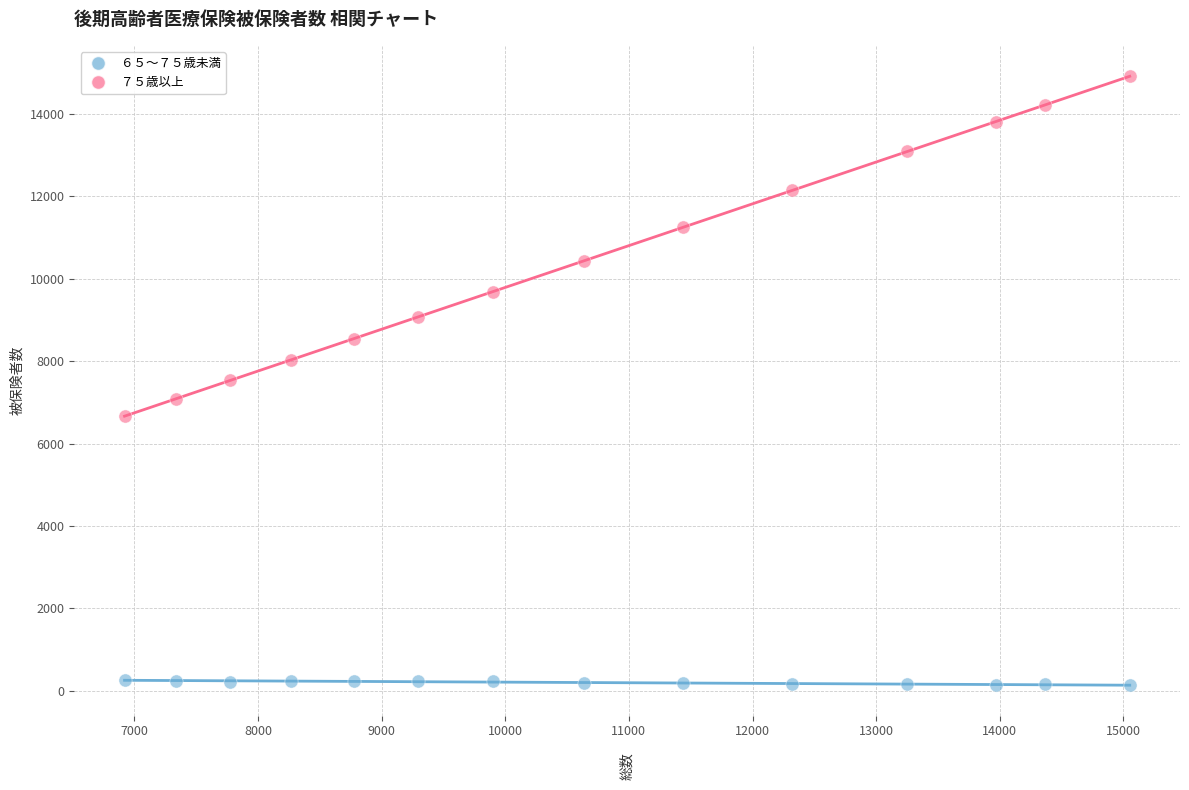

Across all data points, what is the range of X values (max minus min)?

8130